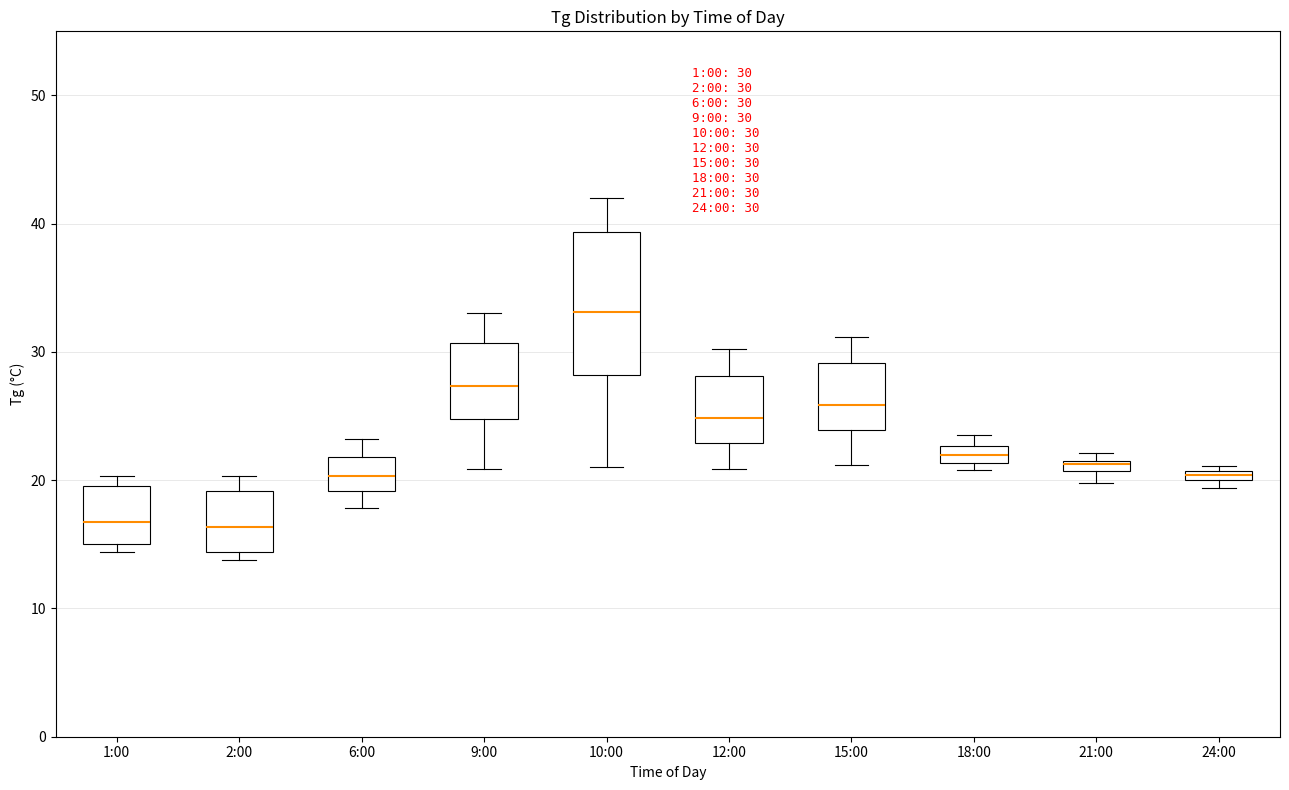

Comparing the boxes themselves (not the whiskers), which one is the tallest?

10:00